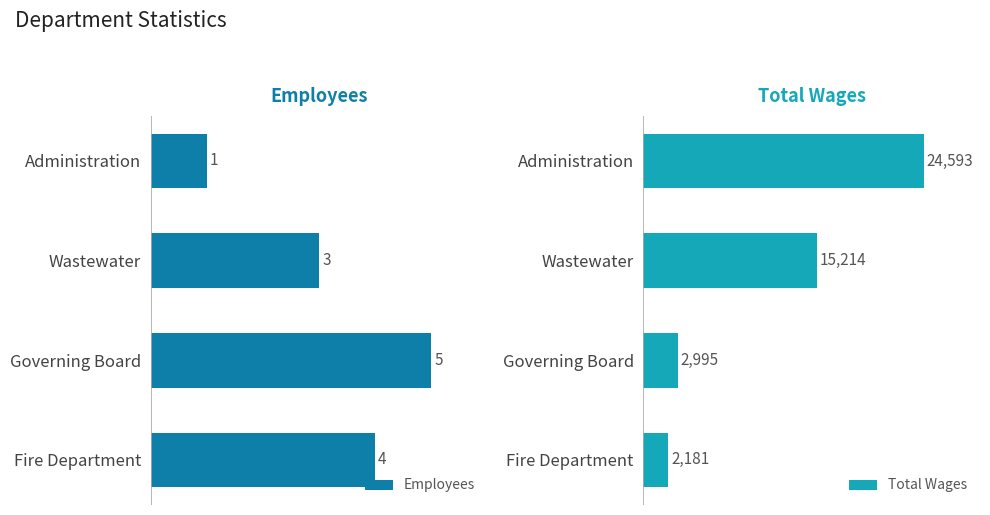

List the series in order of their overall mean, highest first.

Total Wages, Employees